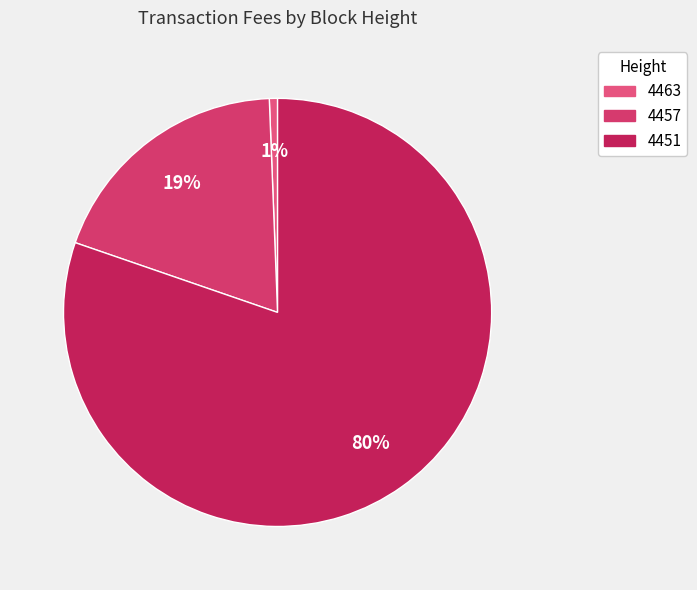

How many segments does this pie chart have?

3